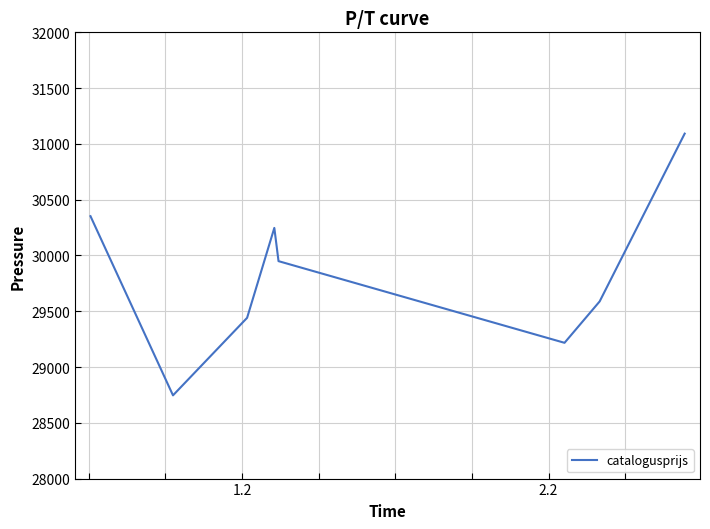

Reading left to right, transcribe all the data shown in this chart.

30352	28746	29441	30247	29949	29217	29588	31092